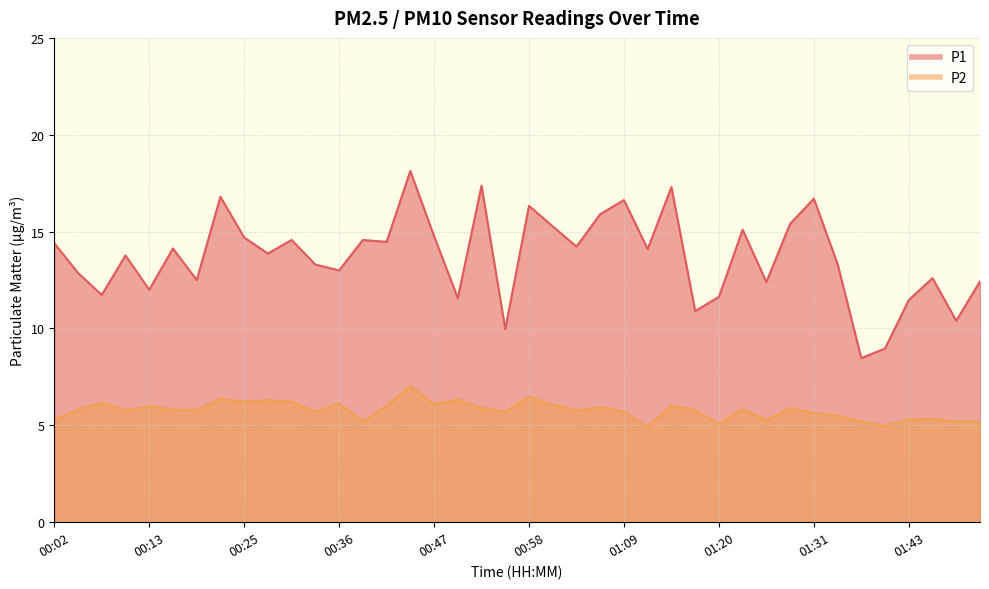

How many lines are shown in the chart?

2